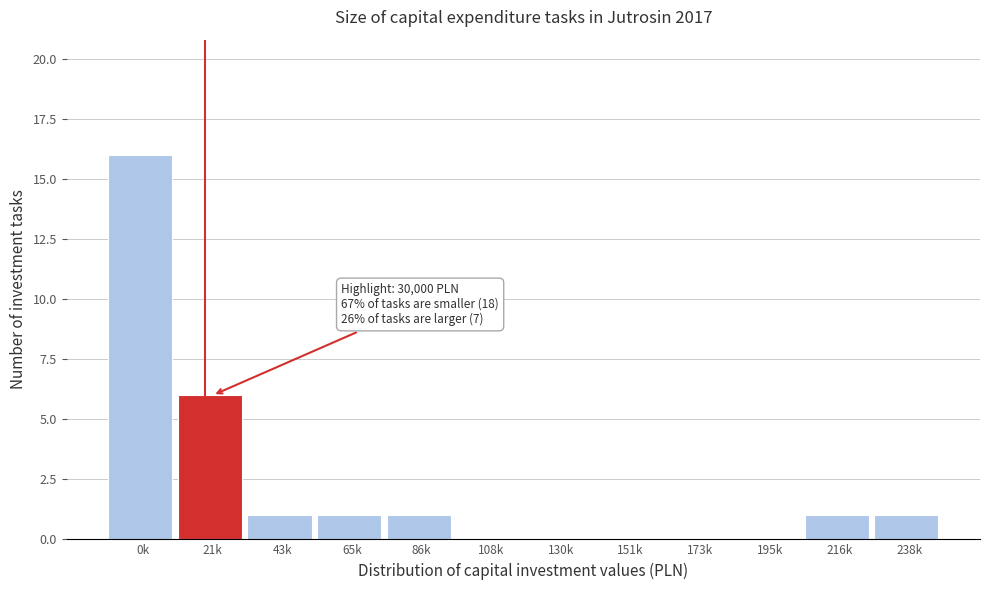

Reading left to right, transcribe all the data shown in this chart.

0k=16	21k=6	43k=1	65k=1	86k=1	108k=0	130k=0	151k=0	173k=0	195k=0	216k=1	238k=1